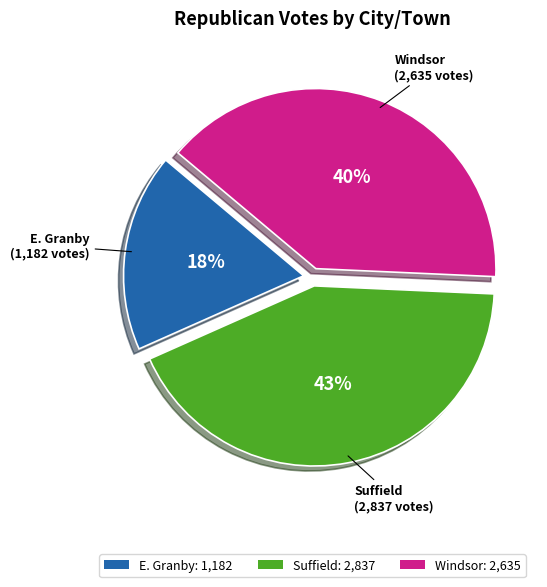

Does E. Granby account for over 50% of the chart?

No